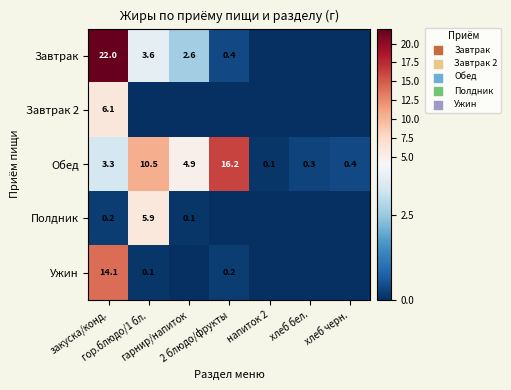

What is the maximum value for Обед?

16.2